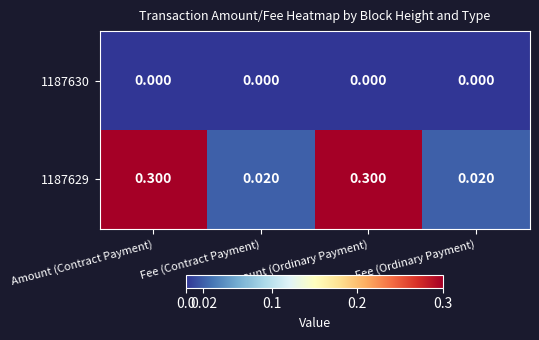

Is the value of 1187629 at Fee (Contract Payment) greater than the value of 1187630 at Fee (Ordinary Payment)?

Yes